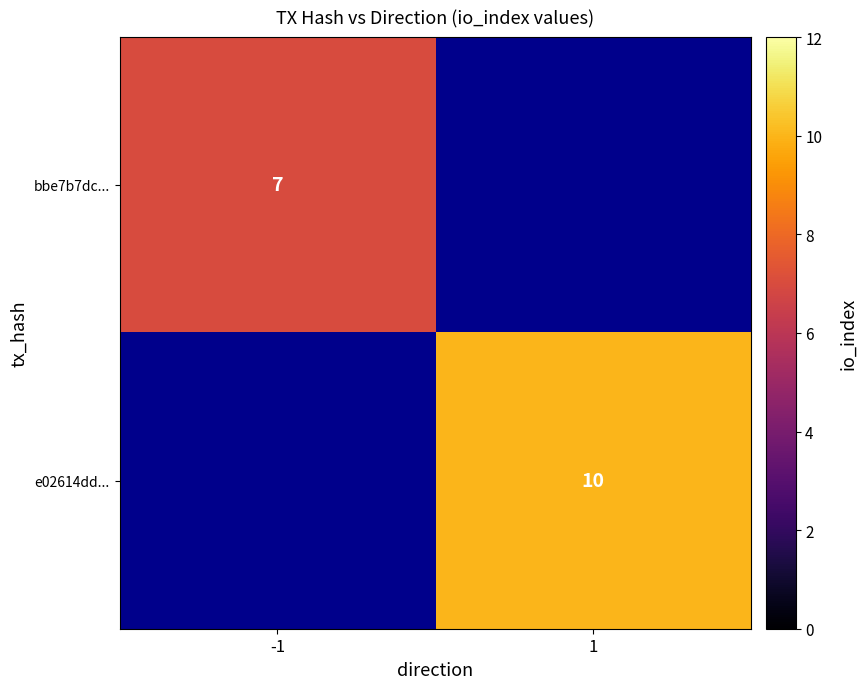

True or false: e02614dd... has a value of 10 at 1.

True